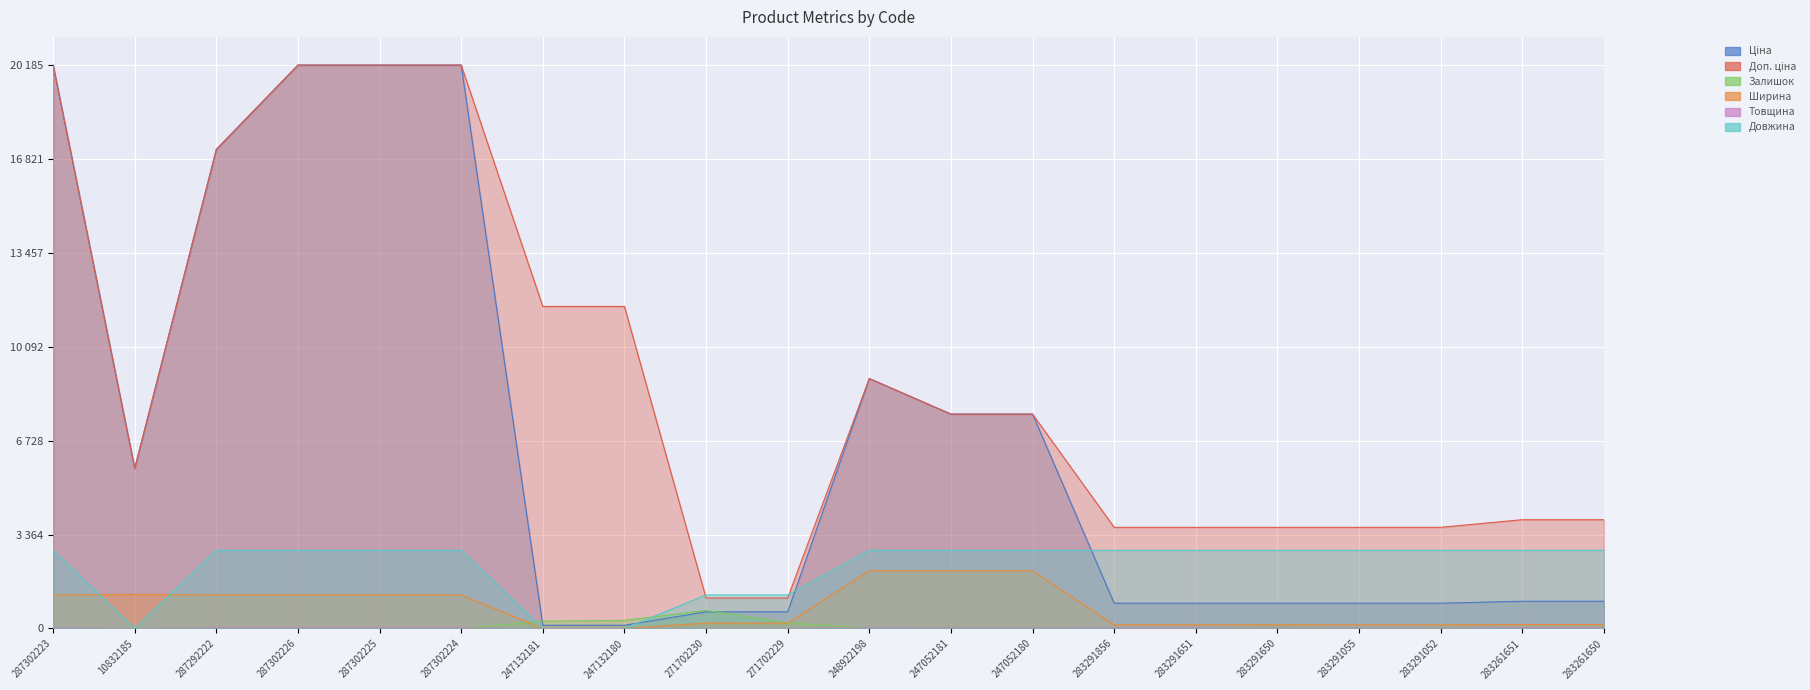

Which series changed the most between 271702229 and 247052180?

Ціна